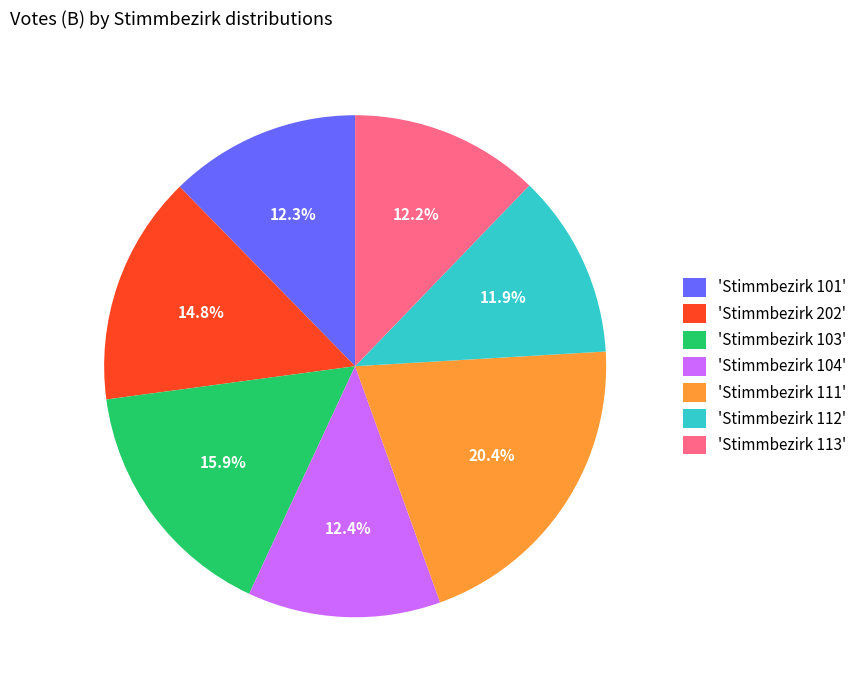

How many slices are in this pie chart?

7